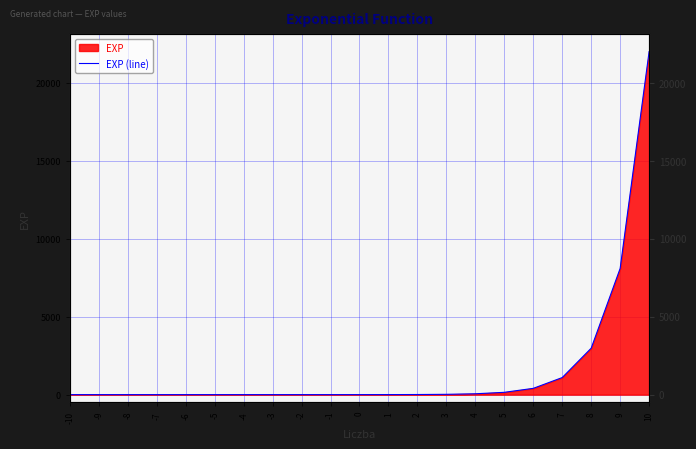

Reading right to left, what are all the values shown in this chart?

22026.5	8103.1	2981.0	1096.6	403.4	148.4	54.6	20.1	7.4	2.7	1.0	0.4	0.1	0.0	0.0	0.0	0.0	0.0	0.0	0.0	0.0